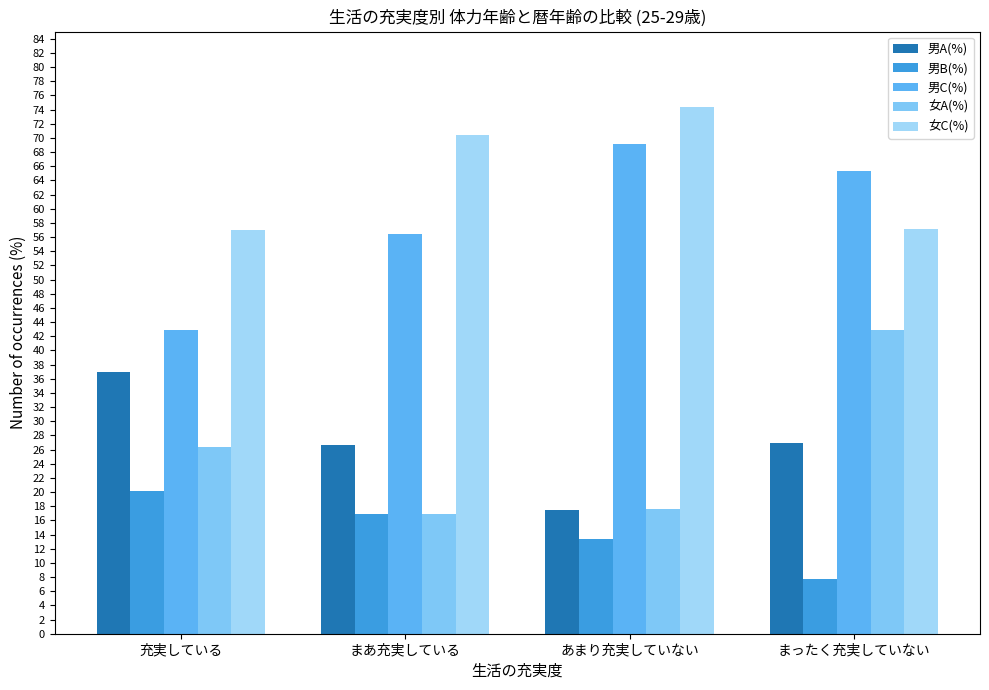

Which series has the largest total across all categories?

女C(%)